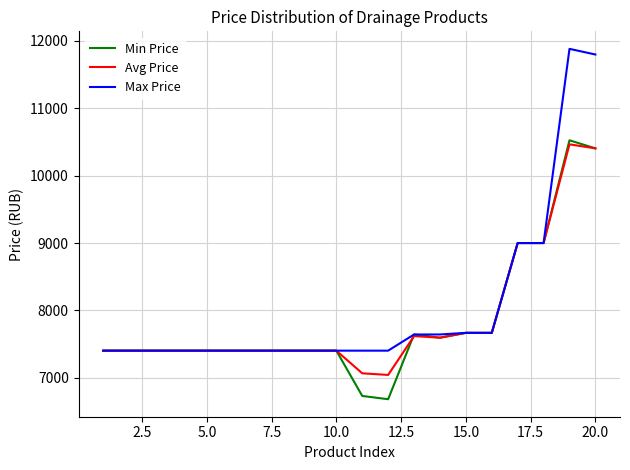

What is the difference between the maximum and minimum values in the Avg Price series?

3420